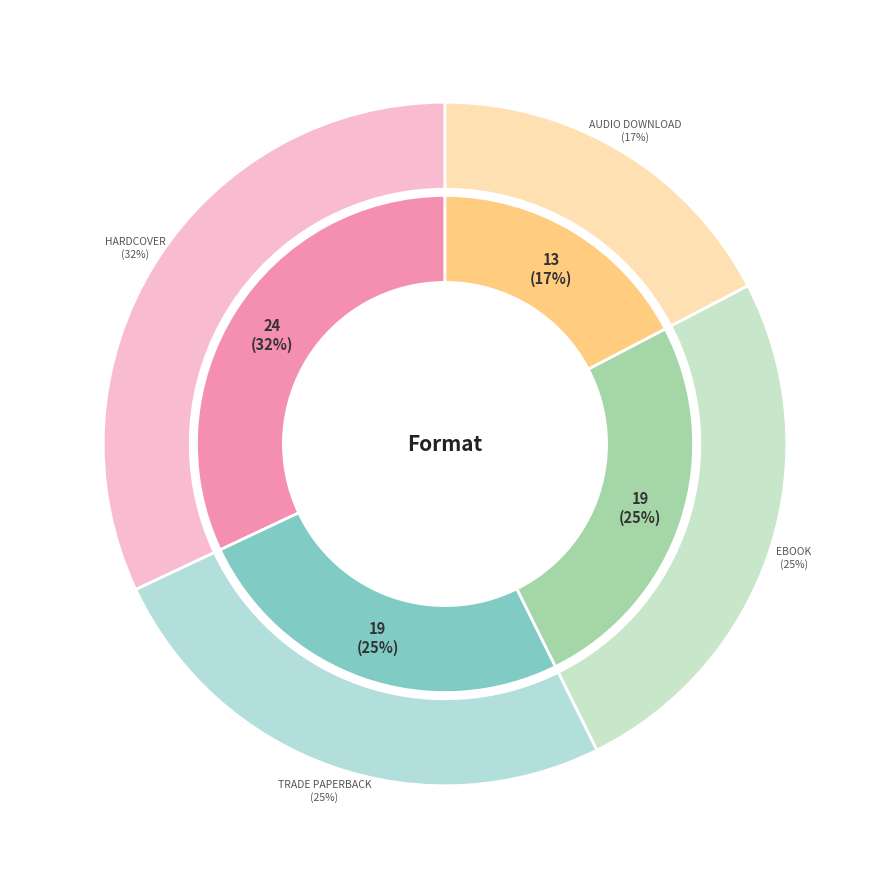

To the nearest percent, what is the average slice percentage?

25%